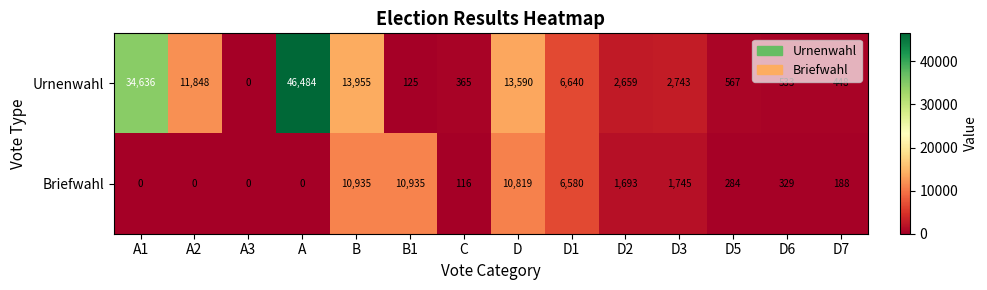

At which label is Urnenwahl closest to 23242?

B